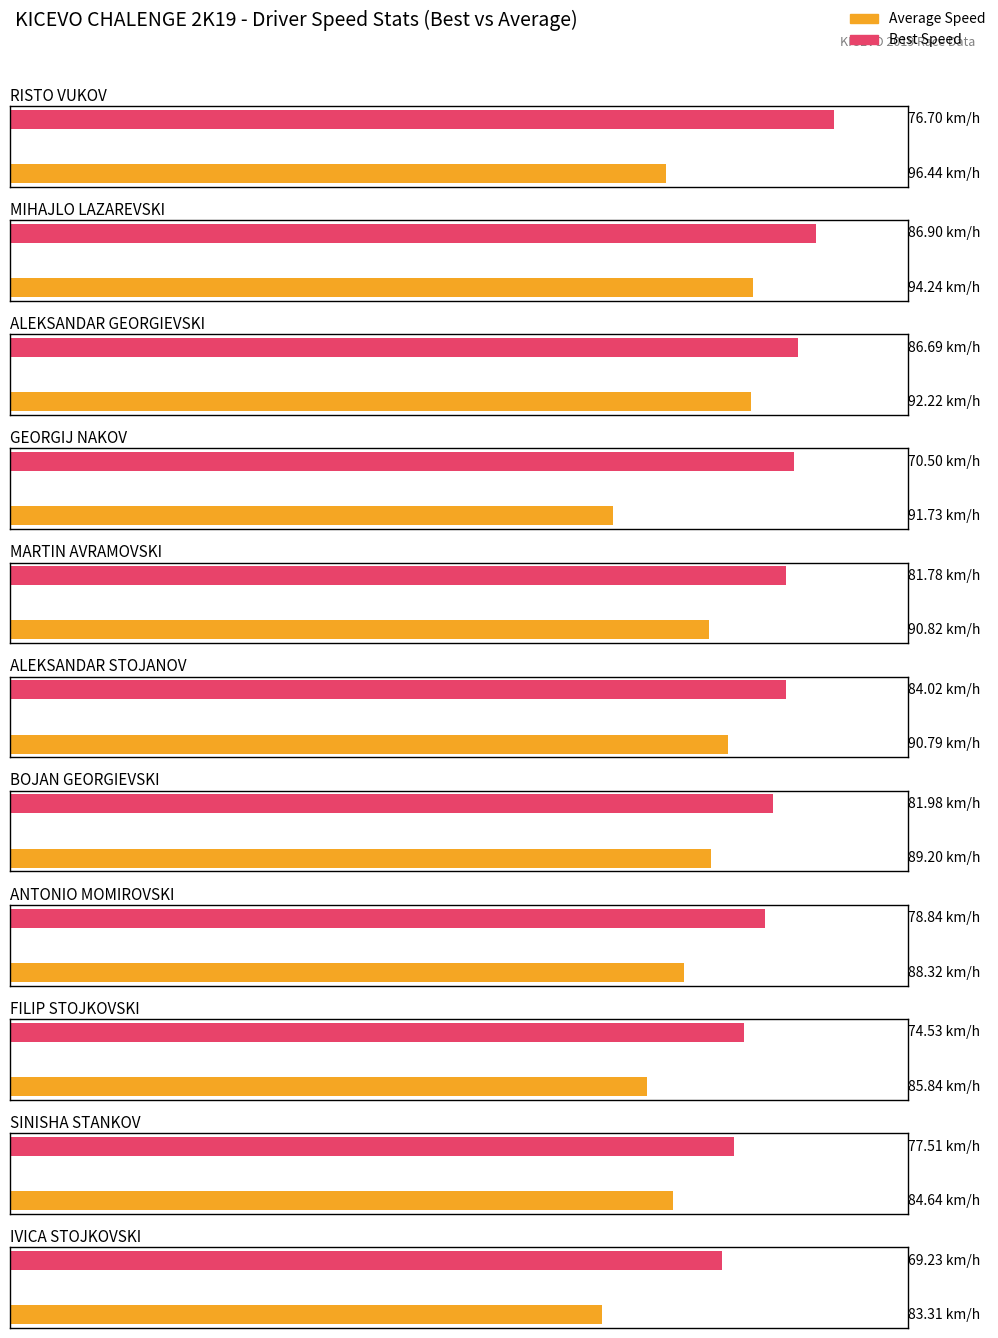

Are the bars horizontal?

Yes